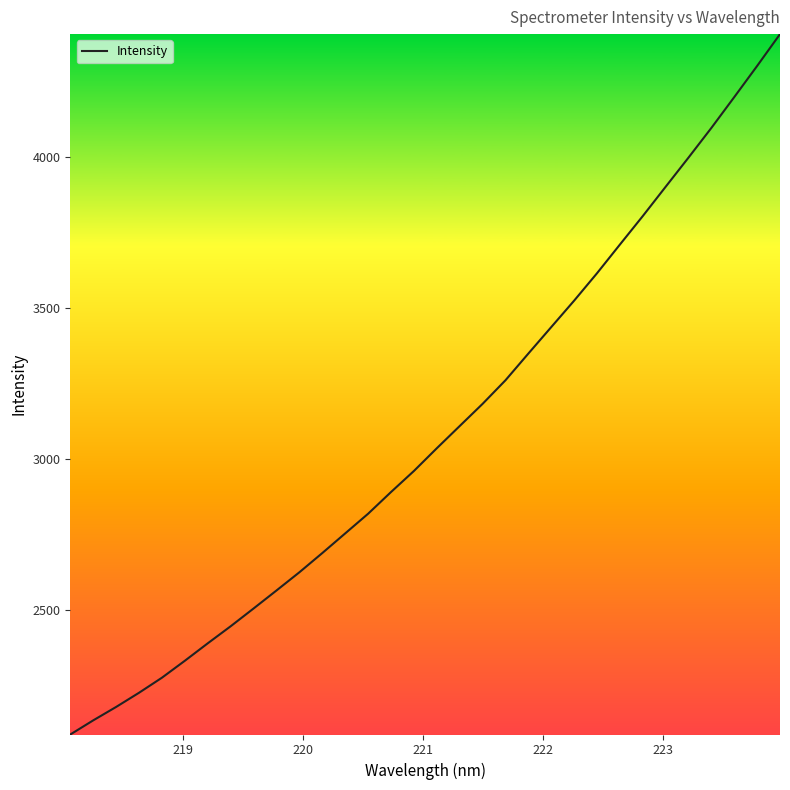

How many values are below 3036?

16